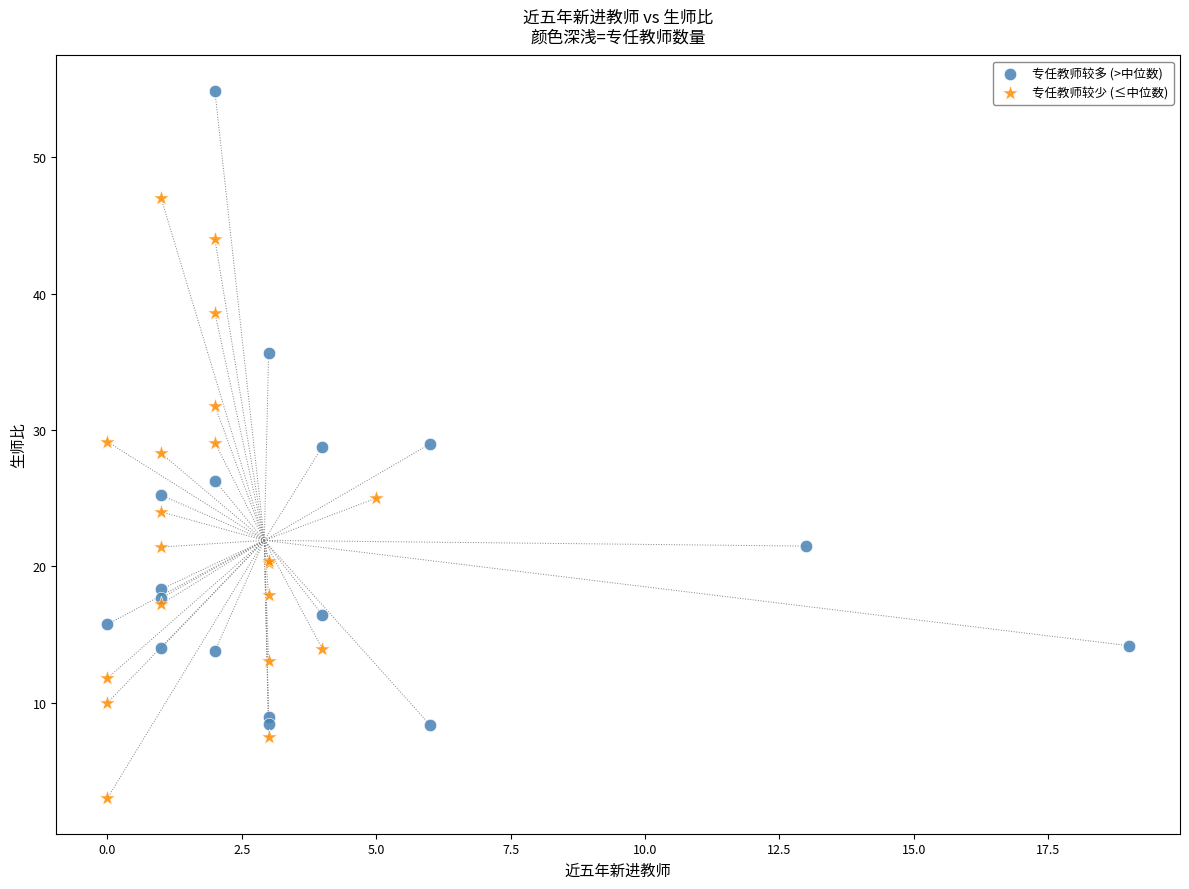

Which series has the largest Y range (max minus min)?

专任教师较多 (>中位数)